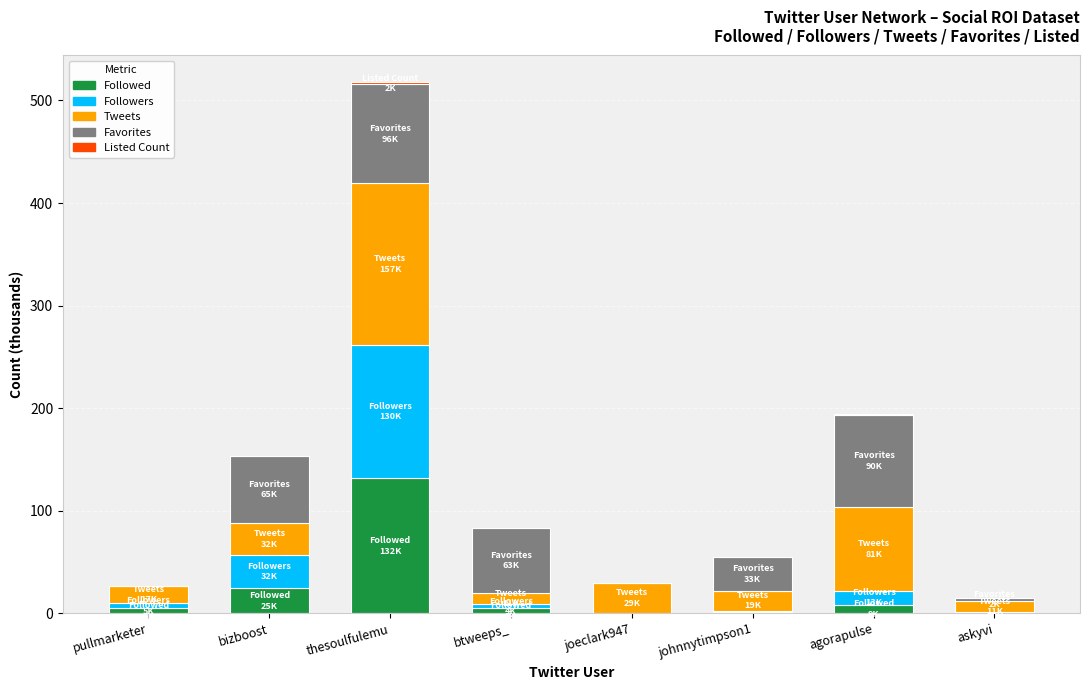

Which category has the highest value in the Followed series?

thesoulfulemu